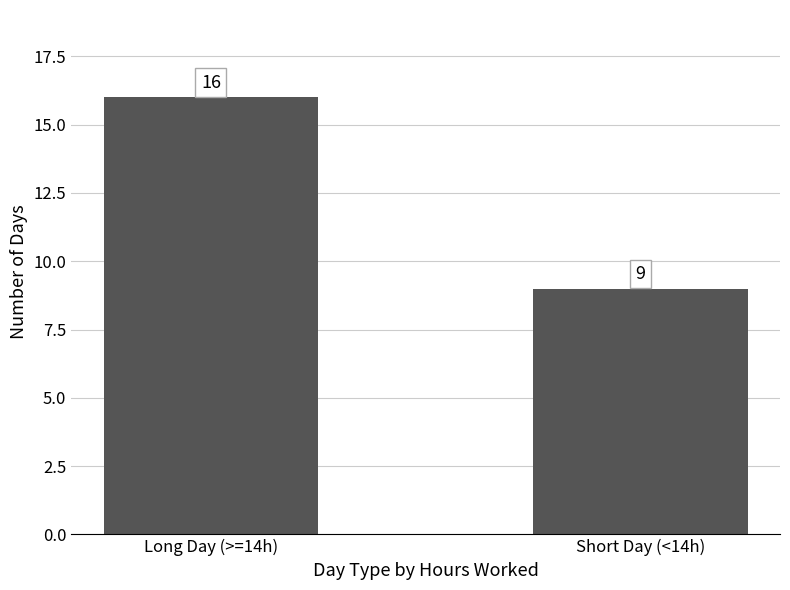

At which category does the chart reach its minimum across all series?

Short Day (<14h)